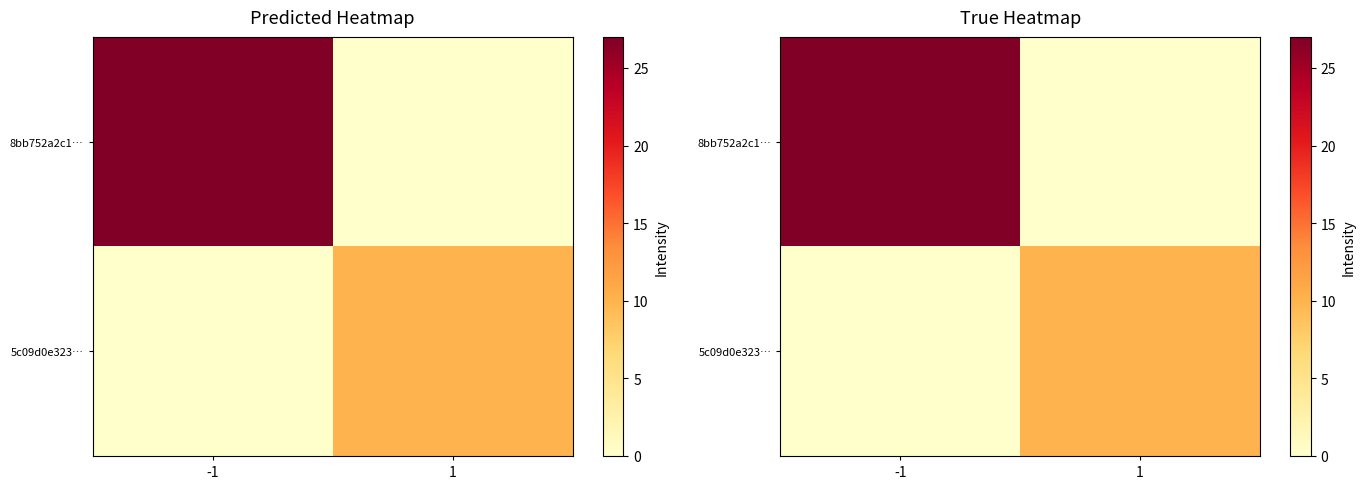

Which series has the largest range (max minus min)?

8bb752a2c1…